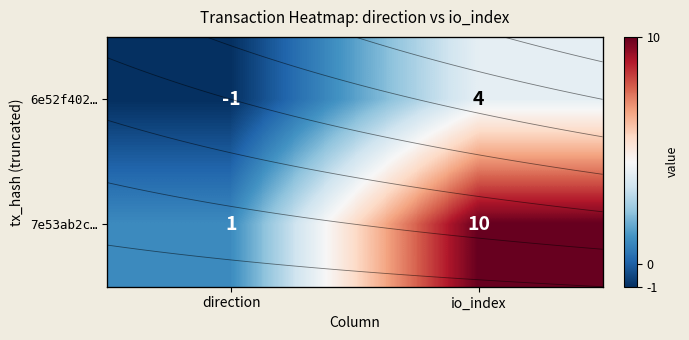

Count the 7e53ab2c… values in the range 1 to 10.

2